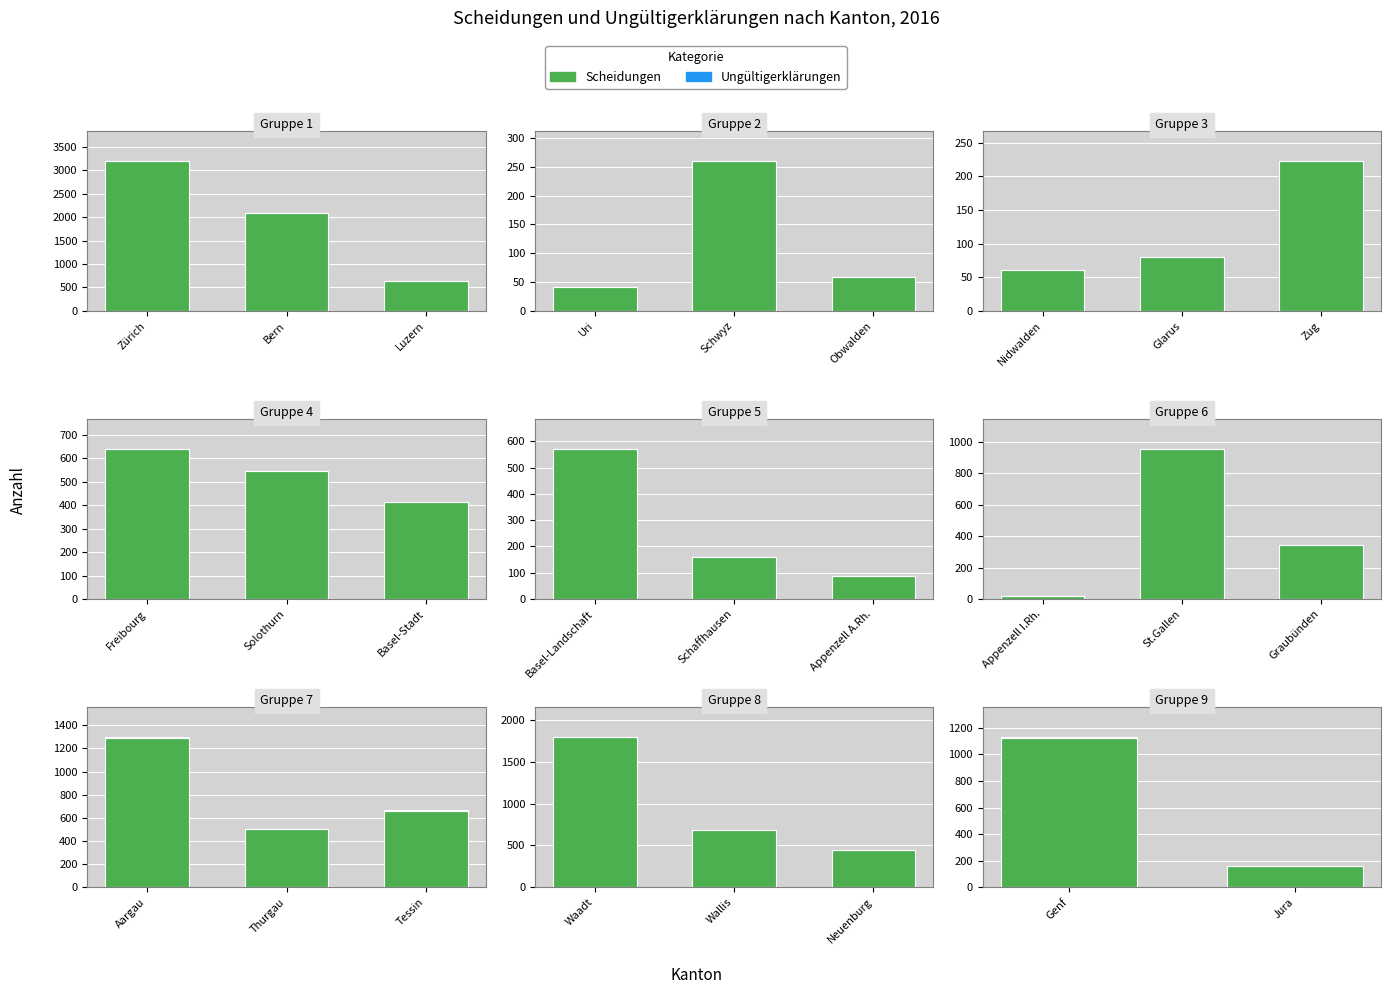

At which label is Ungültigerklärungen closest to 1?

Jura